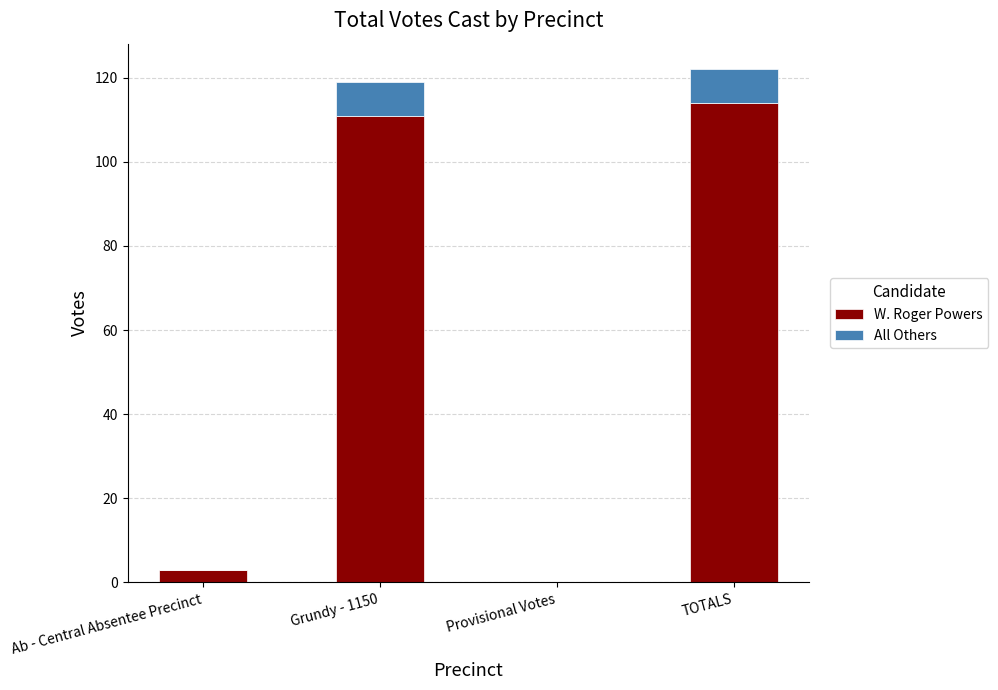

What is the total value across all series at TOTALS?

122